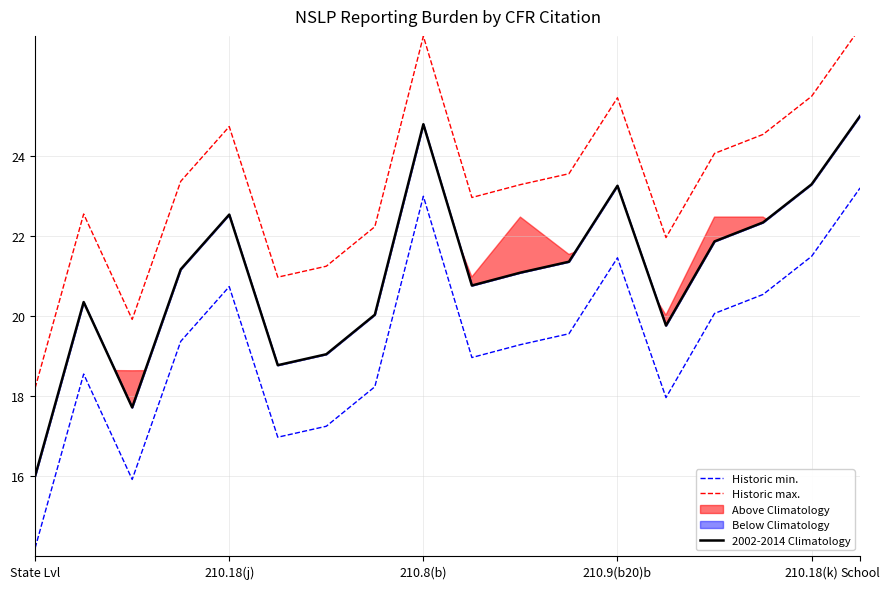

What is the greatest value displayed?

27.2